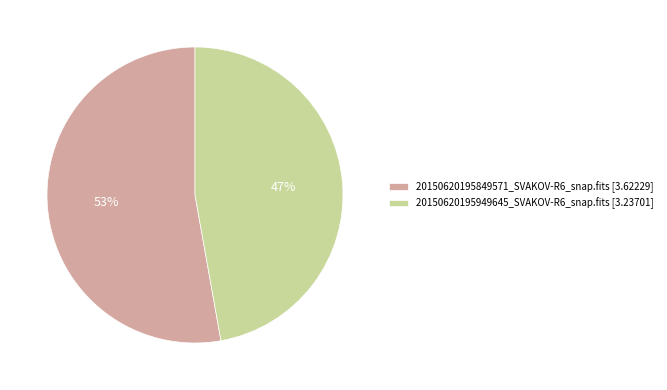

What is the ratio of the value at 20150620195849571_SVAKOV-R6_snap.fits [3.62229] to the value at 20150620195949645_SVAKOV-R6_snap.fits [3.23701]?

1.1